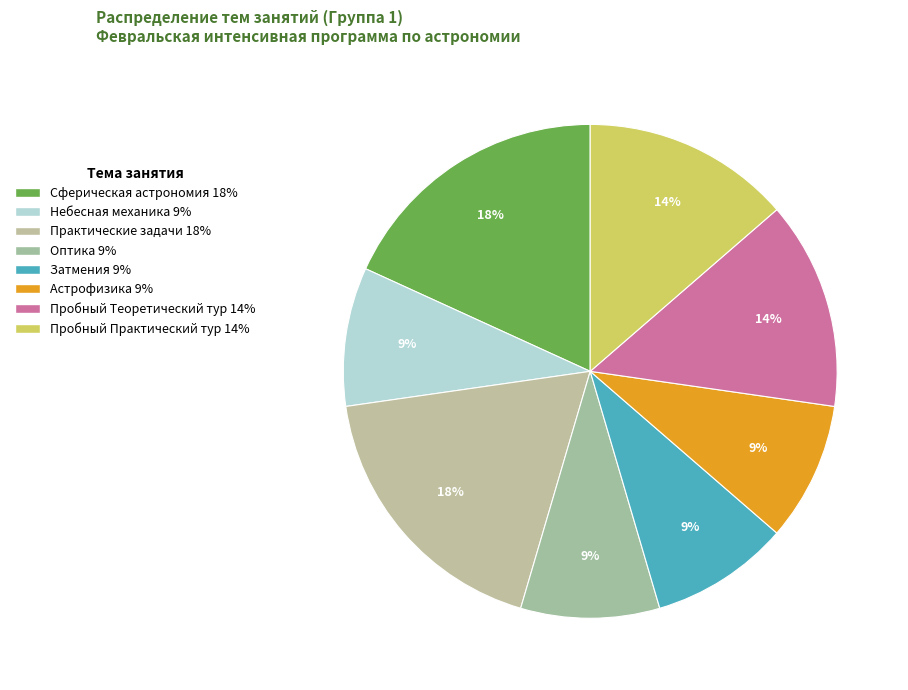

Count the number of slices in the pie.

8